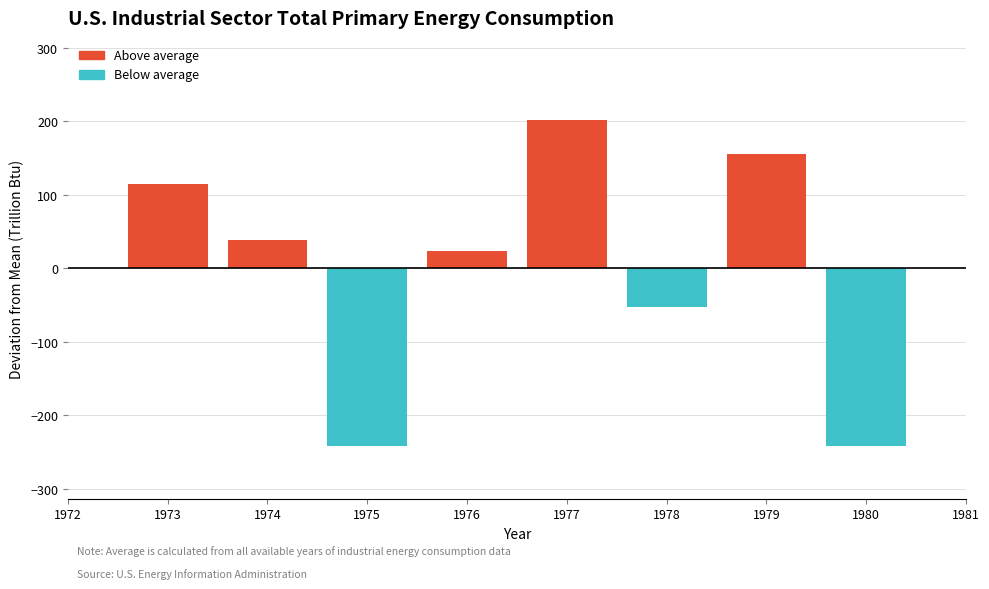

Reading right to left, list all the values displayed in this chart.

-241.0	156.2	-52.5	201.5	23.6	-241.0	38.1	115.2